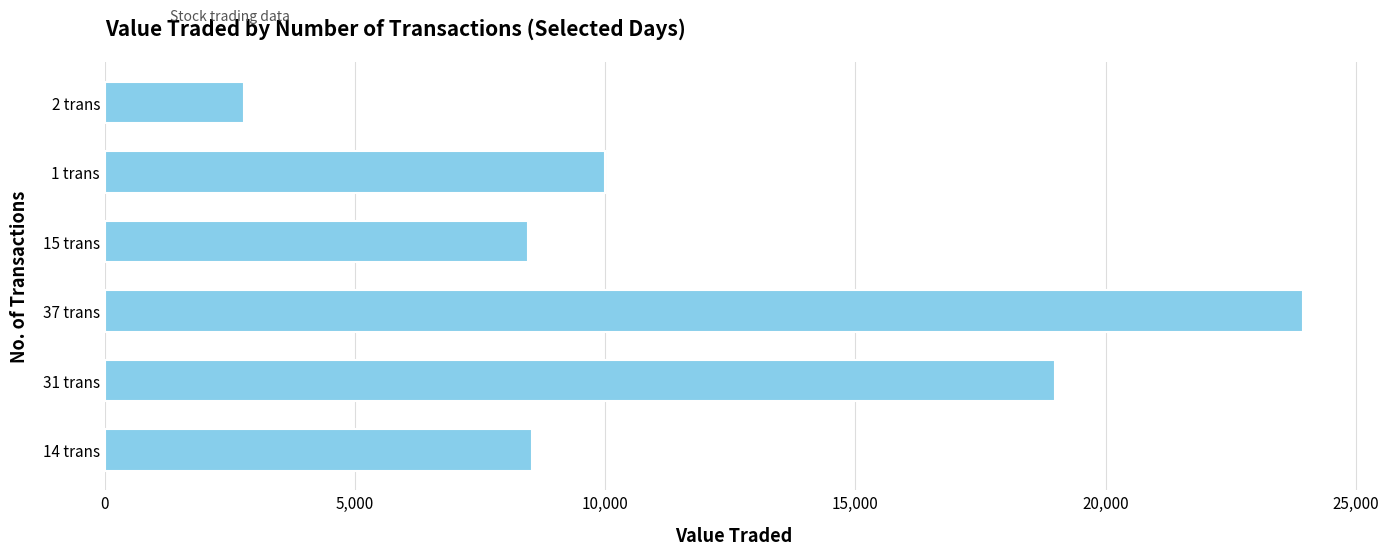

What is the minimum value shown in the chart?

2790